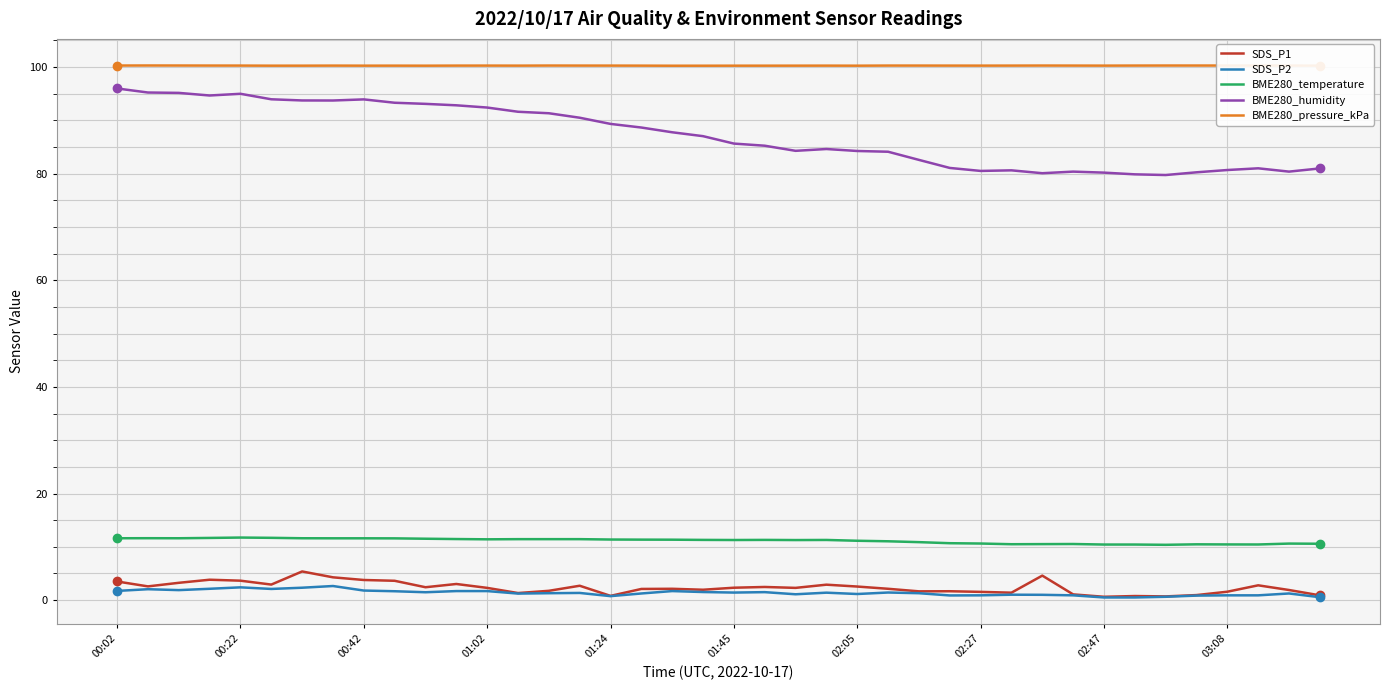

Which series has the largest total across all categories?

BME280_pressure_kPa